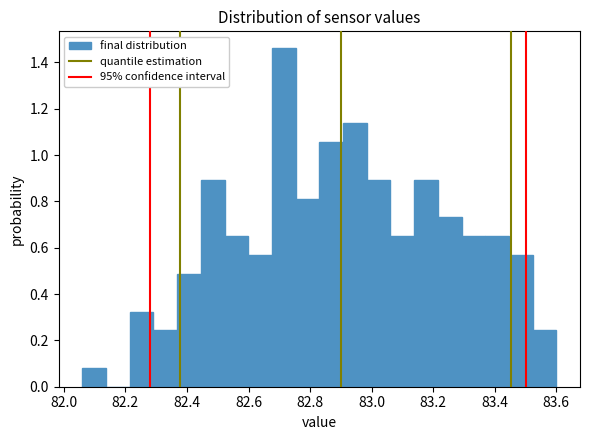

Around what value on the x-axis is the tallest bar? Give the approximate position of its centre, as read against the axis.

82.72